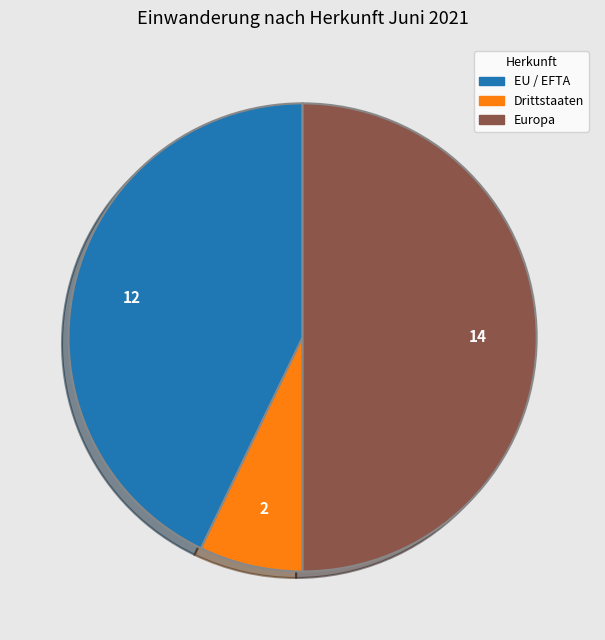

What is the ratio of the value at Europa to the value at EU / EFTA?

1.2